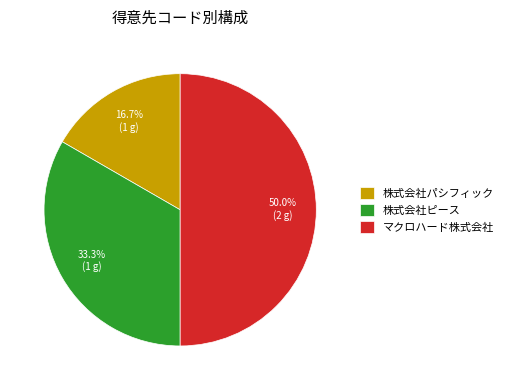

Rank the categories by value from lowest to highest.

株式会社パシフィック, 株式会社ピース, マクロハード株式会社